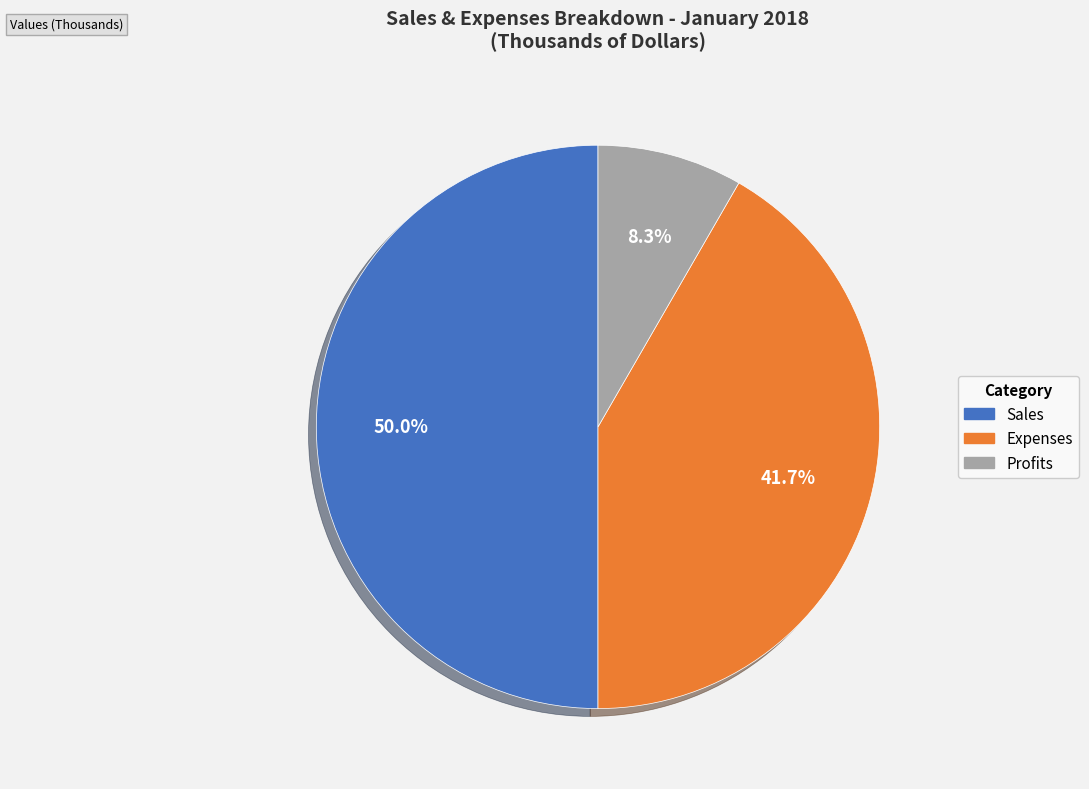

Count the number of slices in the pie.

3